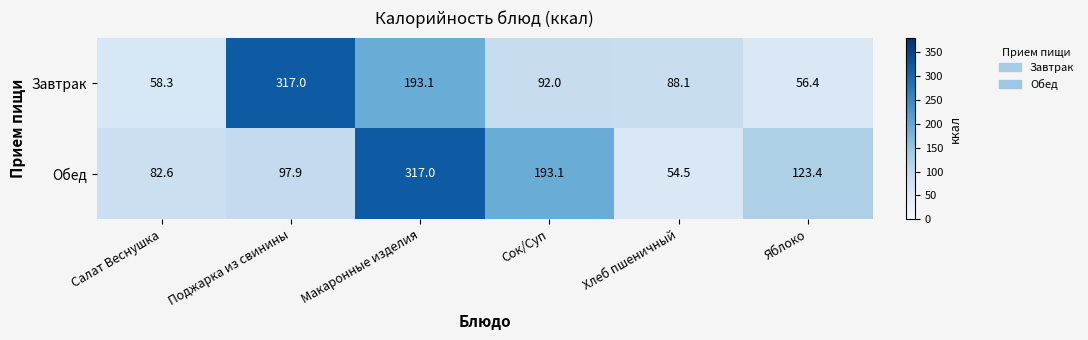

List the series in order of their overall mean, highest first.

Обед, Завтрак